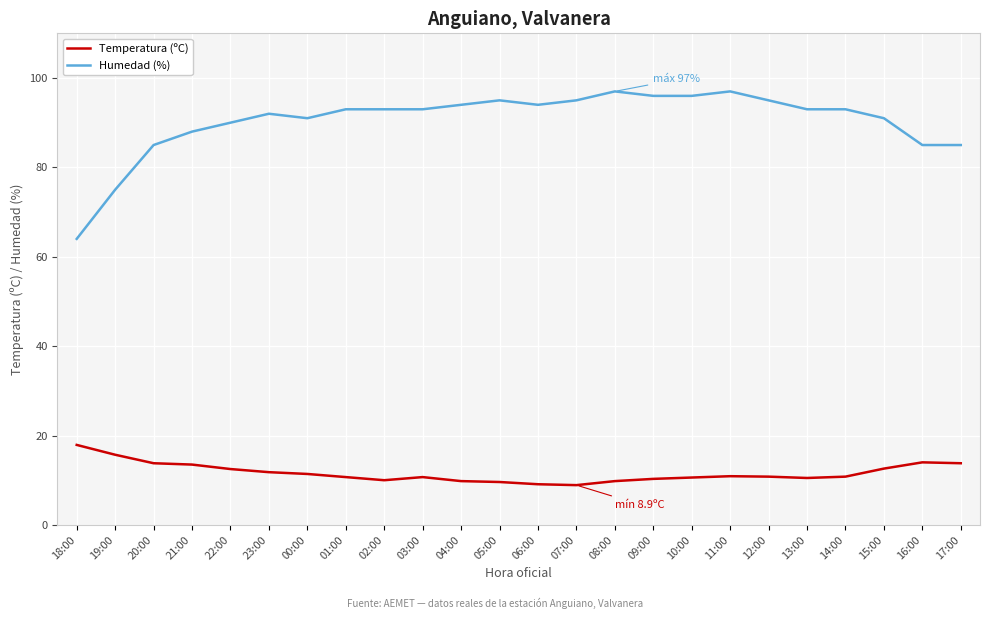

What is the spread (max minus min) of values at 01:00?

82.3